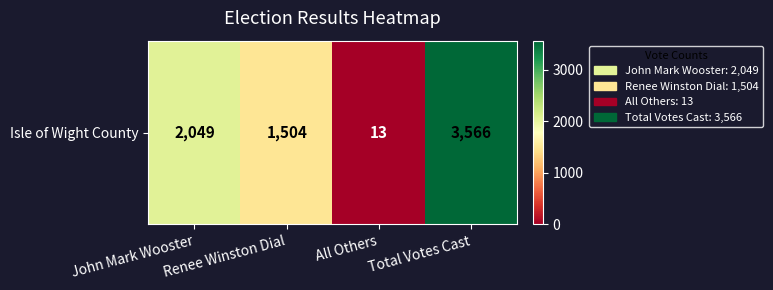

What is the sum of the values at Total Votes Cast and John Mark Wooster?

5615